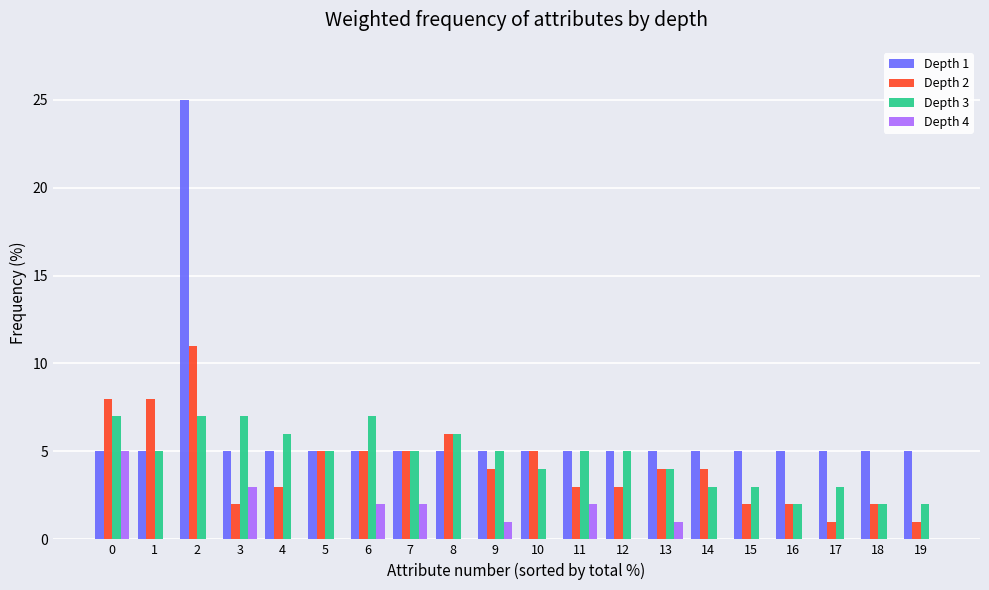

What is the maximum value shown in the chart?

25